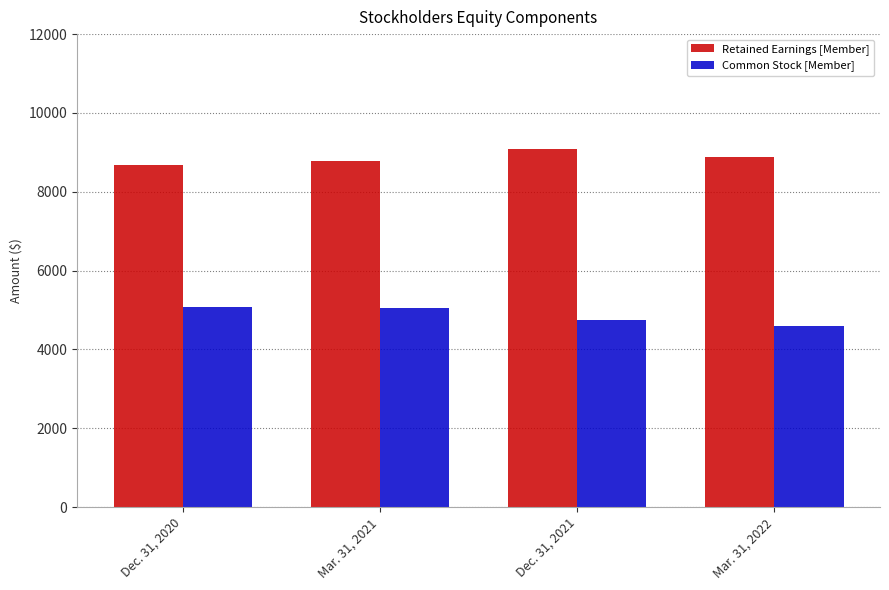

Where is Retained Earnings [Member] nearest to the value 8891?

Mar. 31, 2022